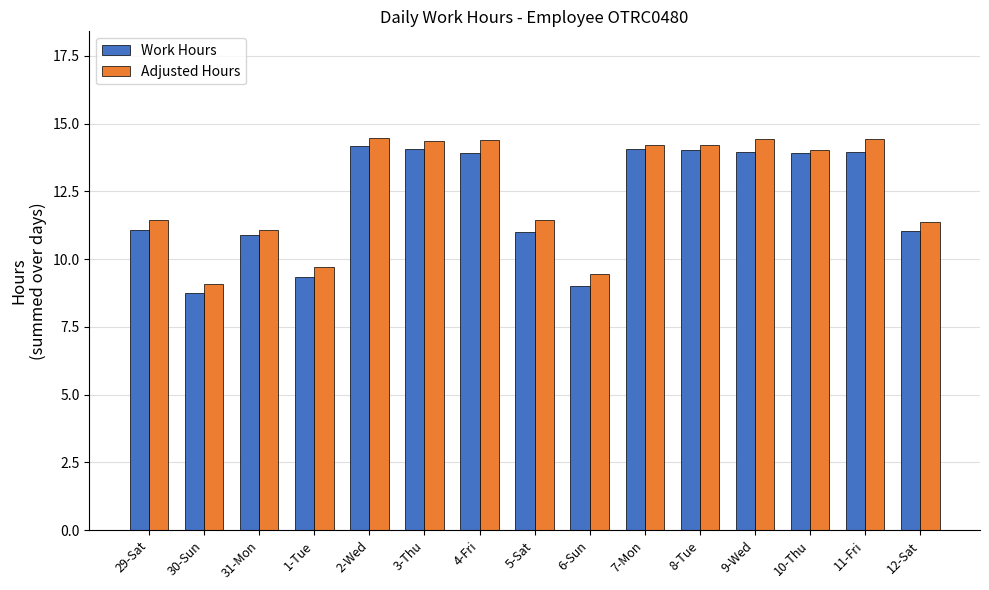

What is the total value across all series at 3-Thu?

28.4